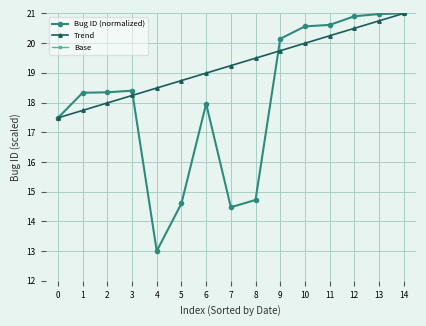

What are all the series names shown in the legend?

Bug ID (normalized), Trend, Base